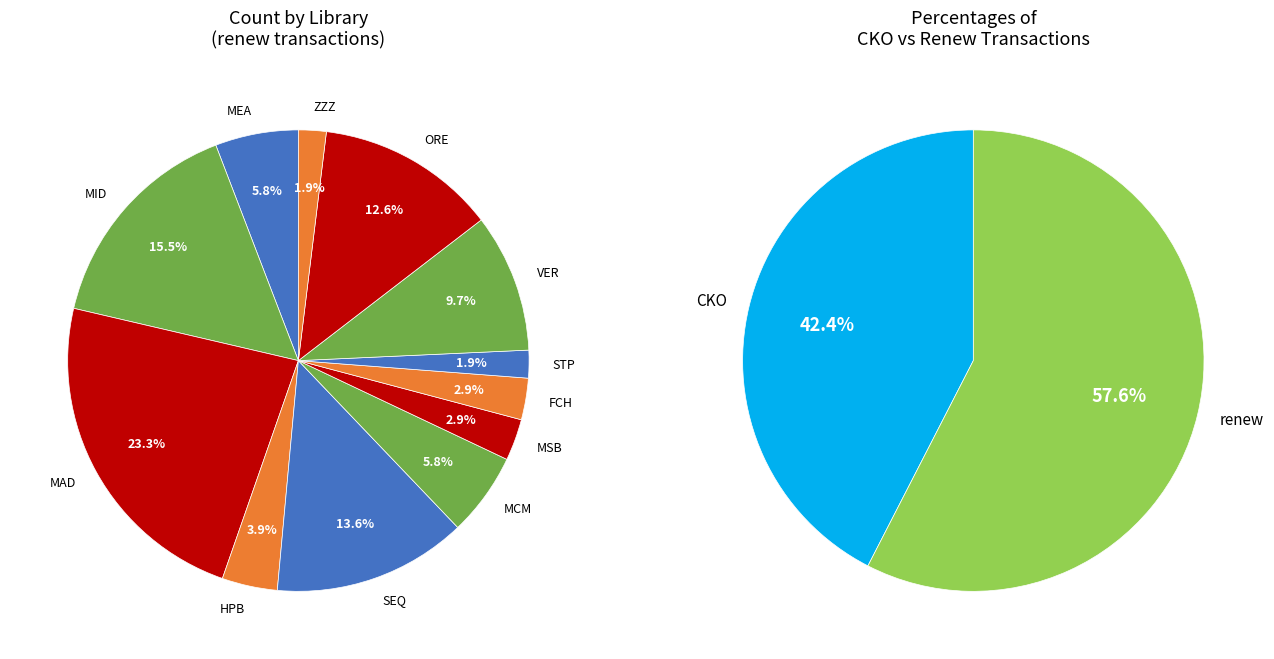

Combined, do 7 and 6 account for over 50%?

No